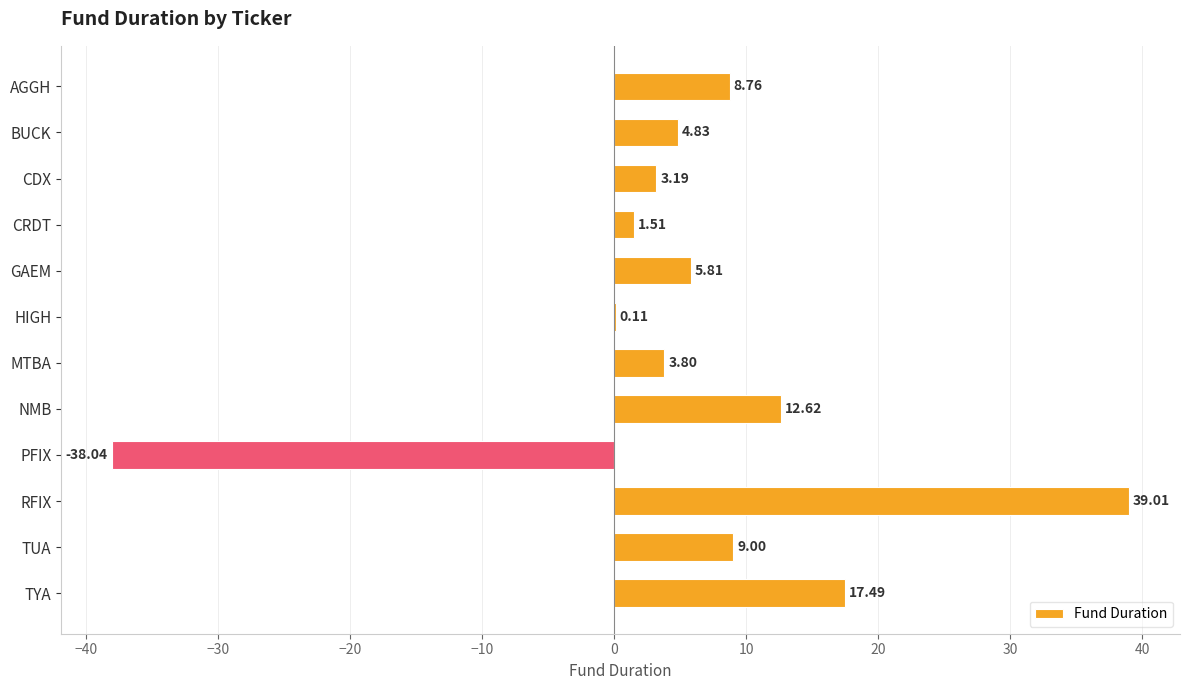

At which category does the chart reach its peak across all series?

RFIX